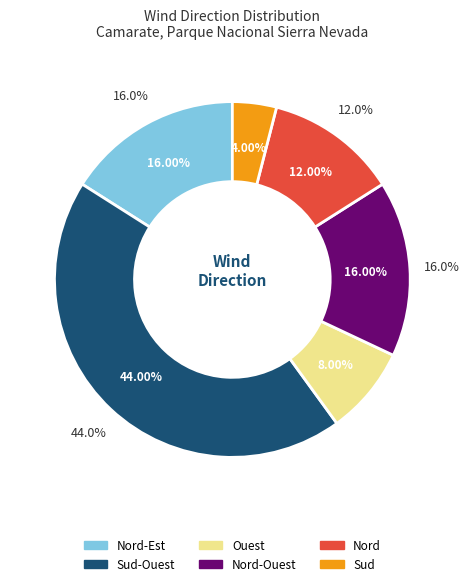

Is there a majority slice in this chart?

No